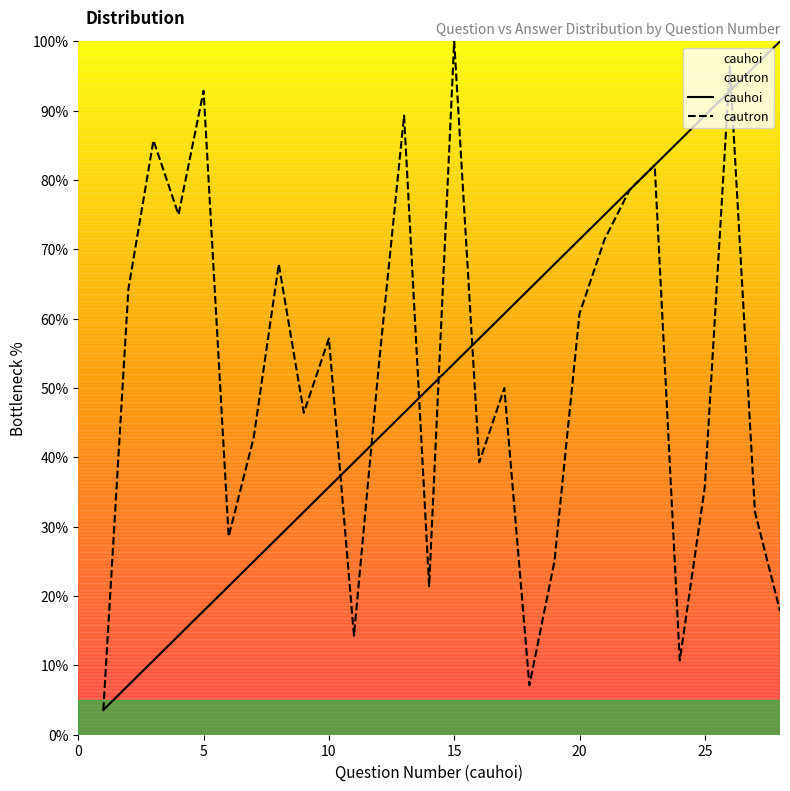

At 20, list the series in order from largest to smallest.

cauhoi, cautron